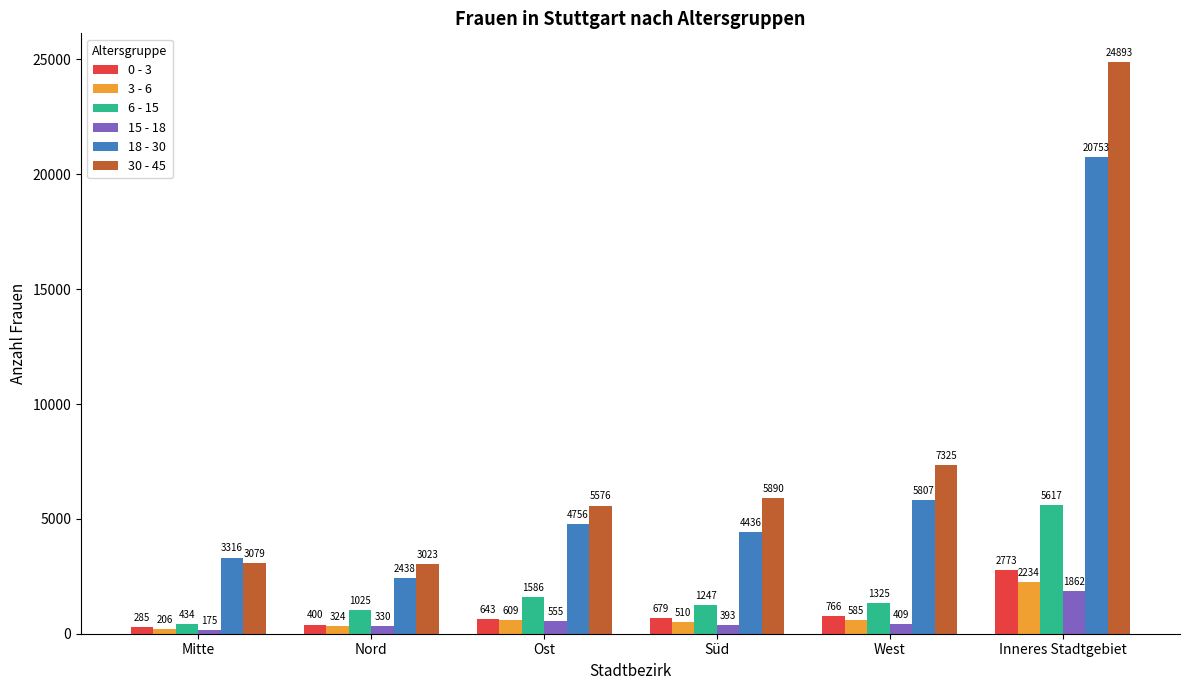

At which label does 6 - 15 reach its peak?

Inneres Stadtgebiet